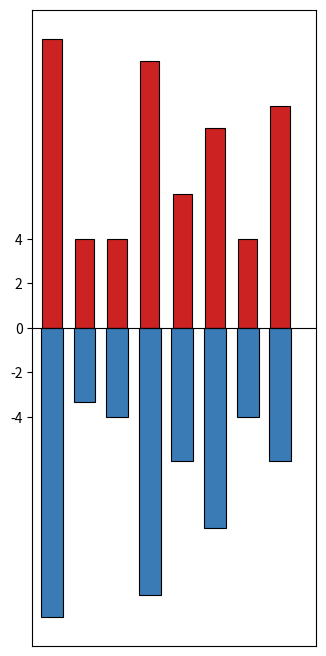

What is the smallest value displayed?

-13.0